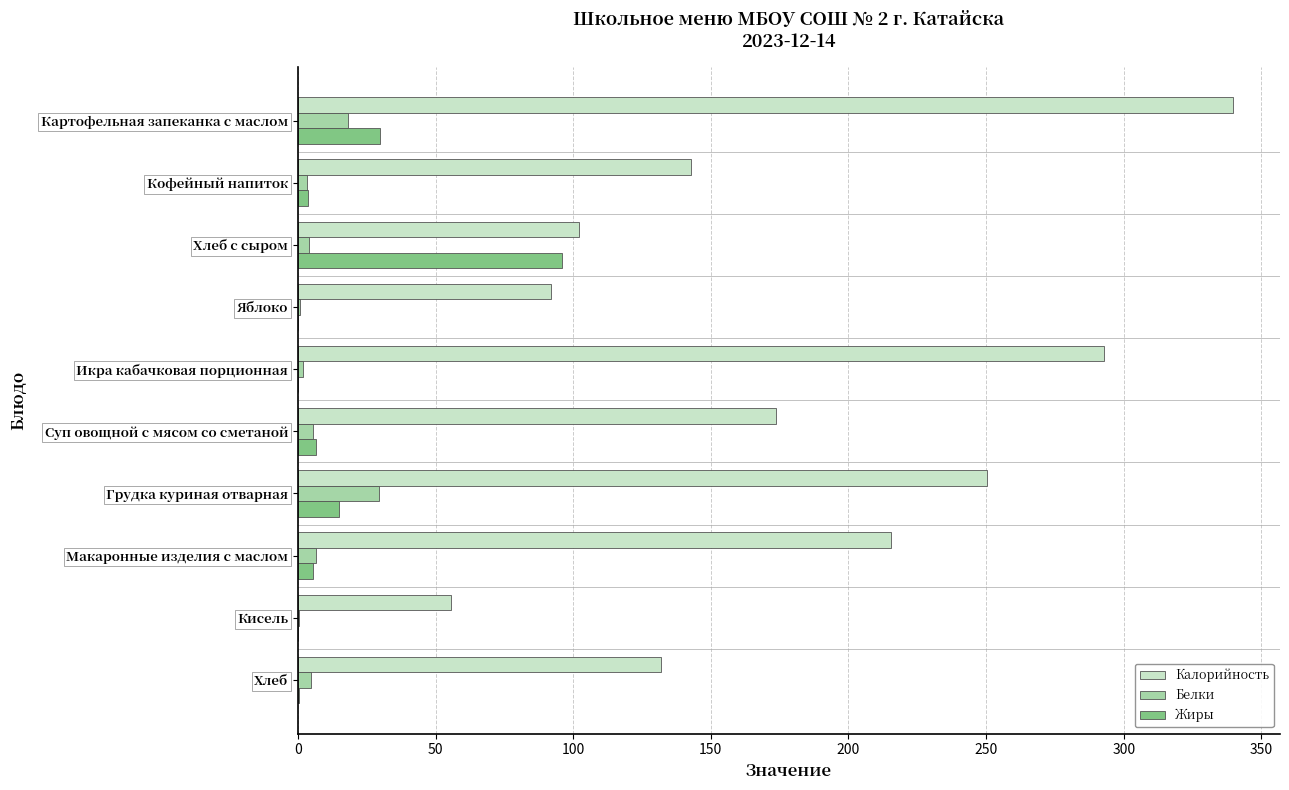

What is the sum of all Жиры values?

157.0